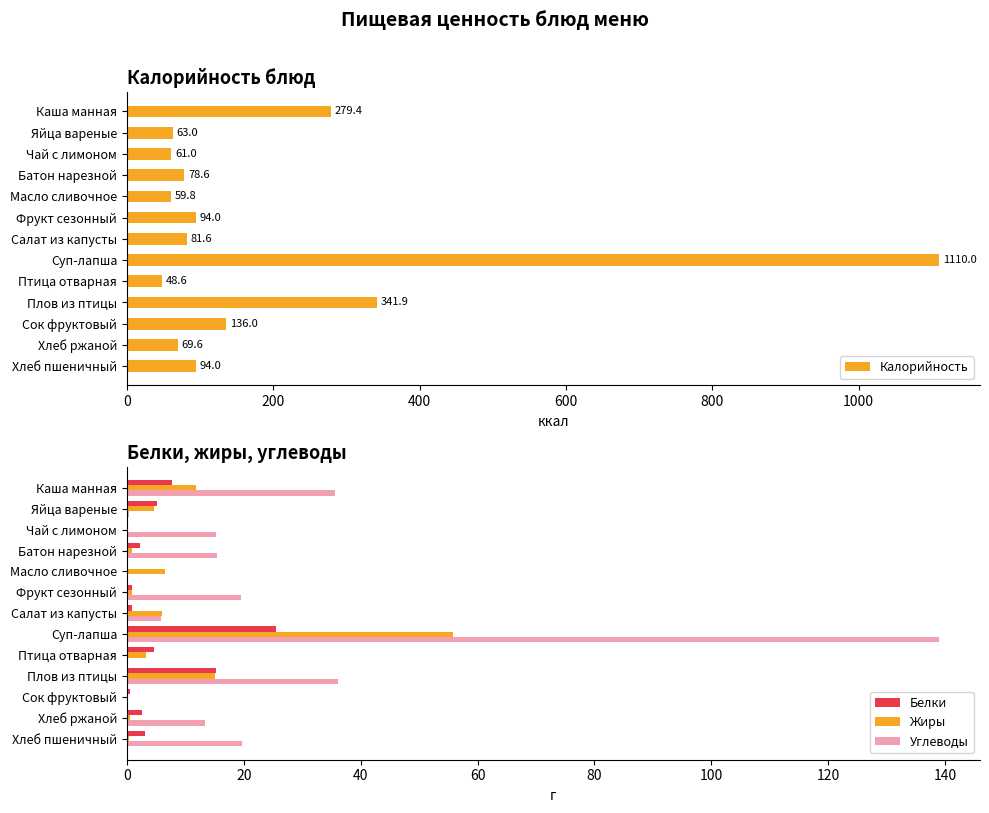

Count the number of categories in the chart.

13